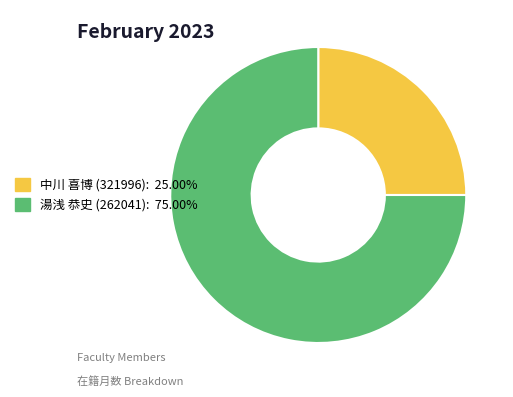

Which has a higher value, 中川 喜博 (321996) or 湯浅 恭史 (262041)?

湯浅 恭史 (262041)